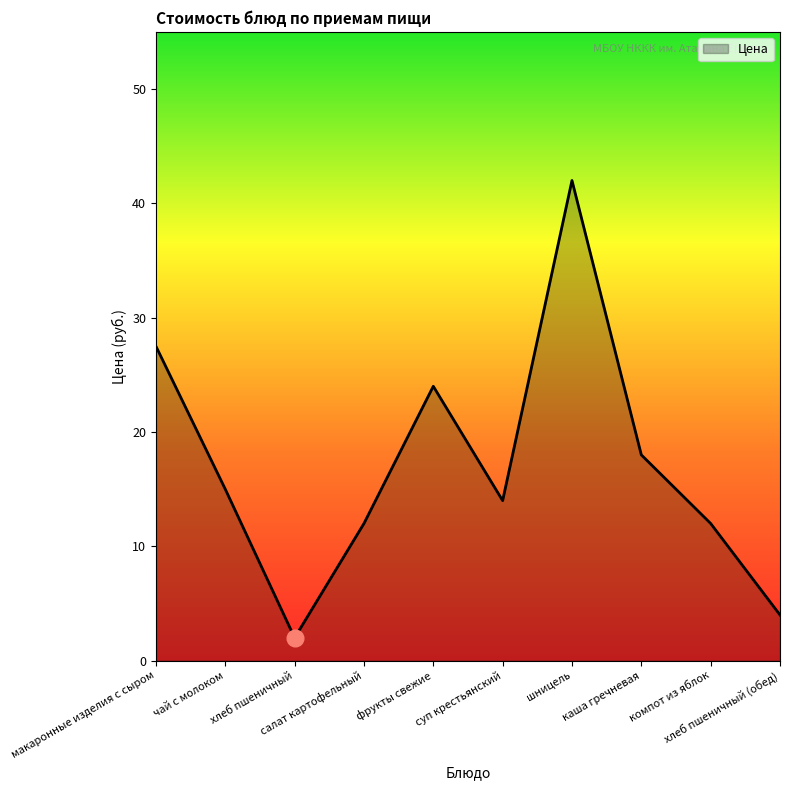

How many distinct data groups are displayed?

1